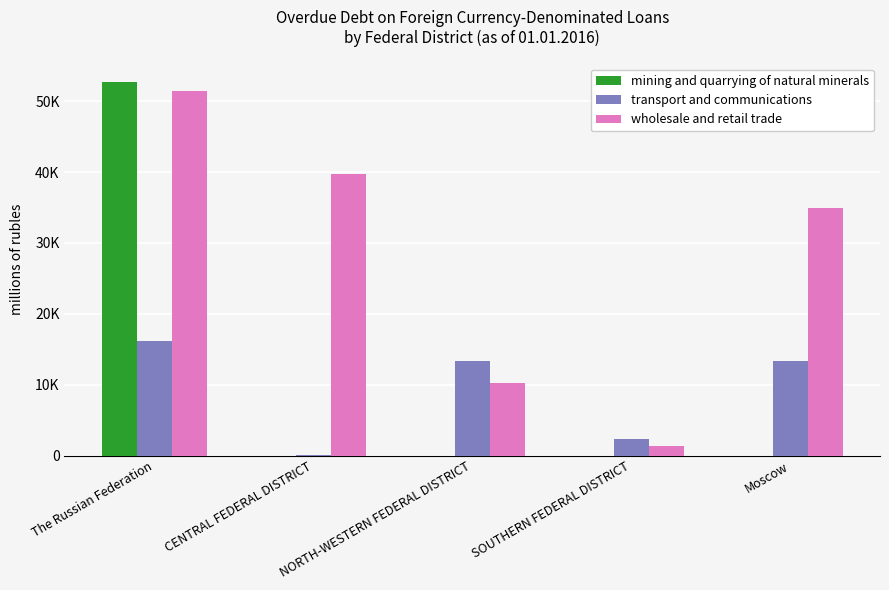

What is the value of the mining and quarrying of natural minerals bar at the 1st from the left?

52660